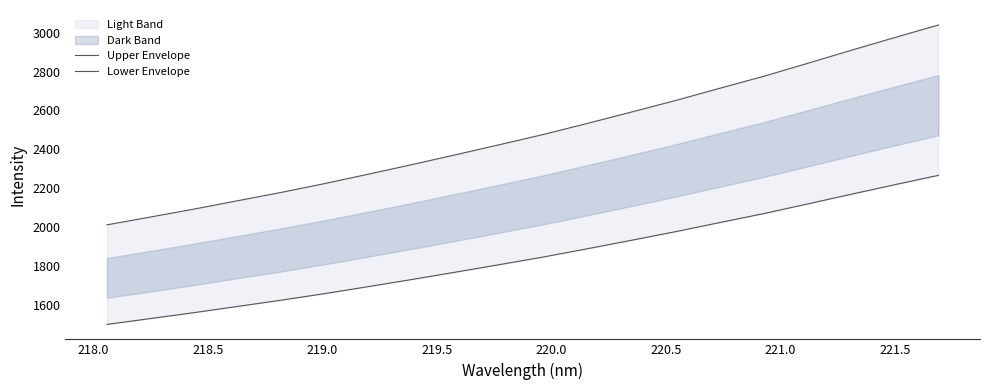

Reading left to right, what are all the values shown in this chart?

Upper Envelope: 2012.2	2052.7	2093.6	2136.7	2179.8	2225.5	2274.0	2323.3	2374.1	2425.7	2478.3	2534.9	2592.8	2651.7	2713.9	2775.2	2841.5	2908.6	2974.5	3039.1
Lower Envelope: 1500.6	1530.8	1561.3	1593.5	1625.6	1659.7	1695.8	1732.6	1770.5	1809.0	1848.2	1890.4	1933.6	1977.5	2023.9	2069.6	2119.1	2169.1	2218.3	2266.5